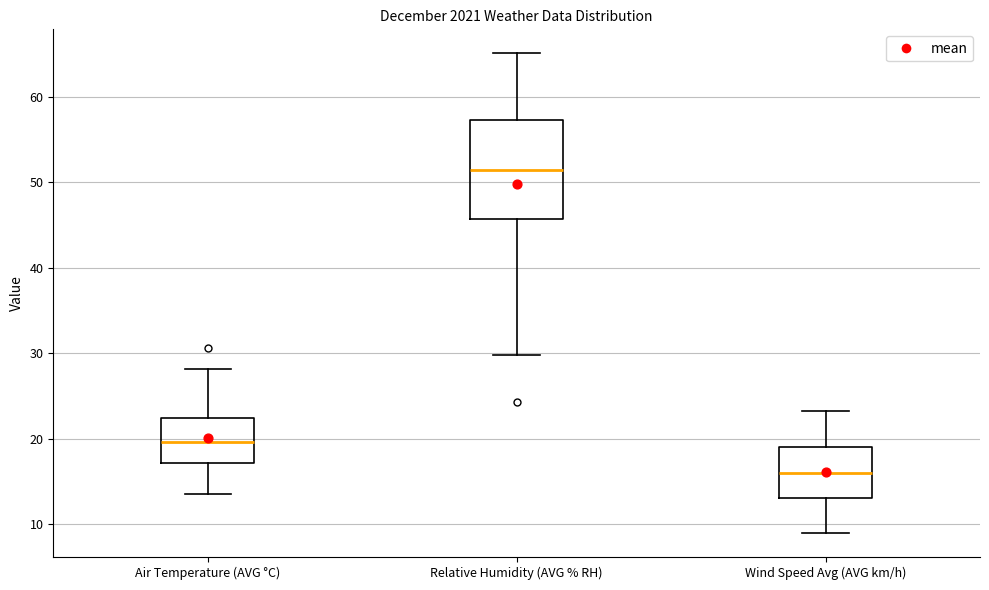

Which box has the lowest median line?

Wind Speed Avg (AVG km/h)